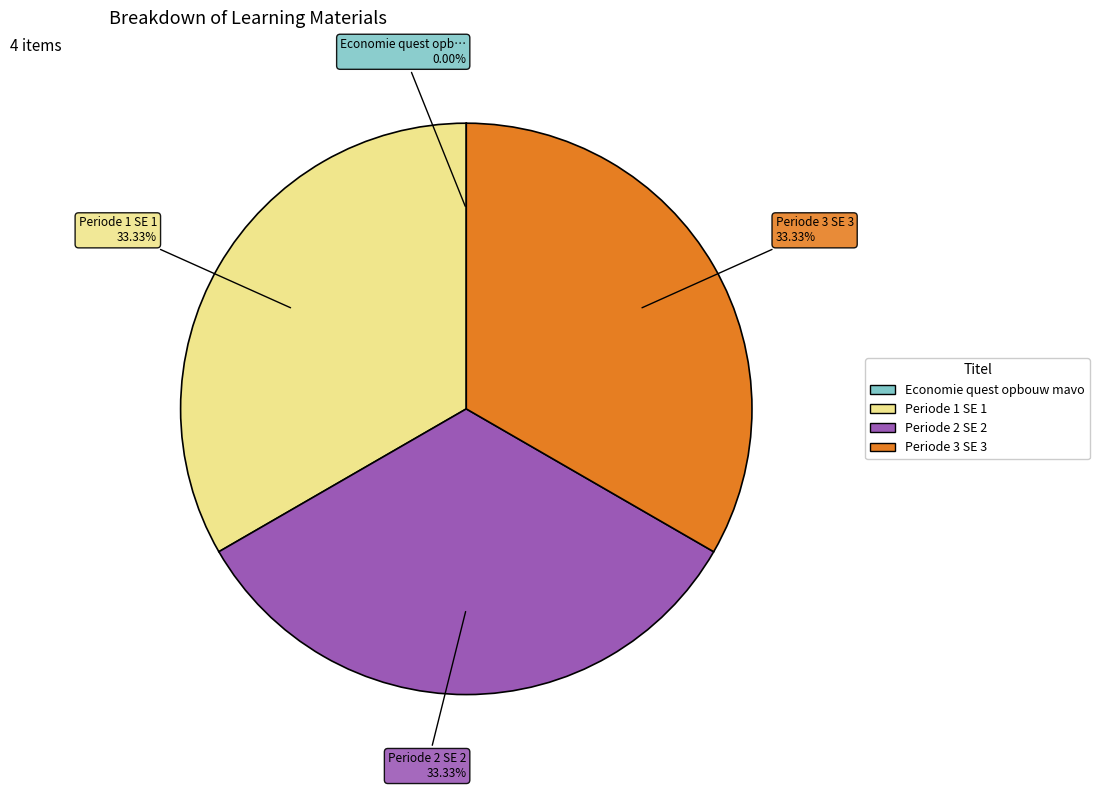

Does any single category account for the majority?

No